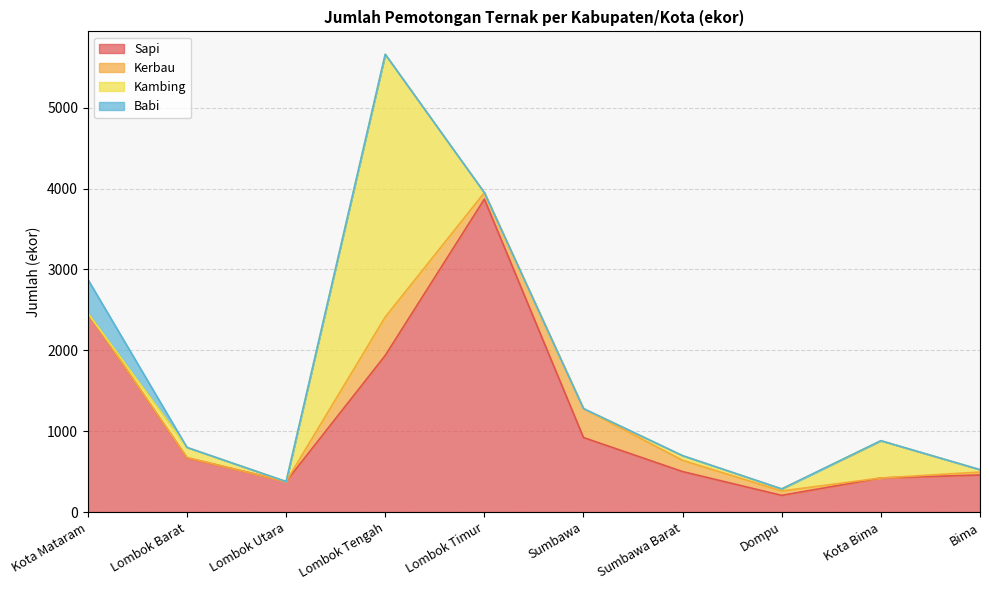

Which category has the highest value in the Kerbau series?

Lombok Tengah